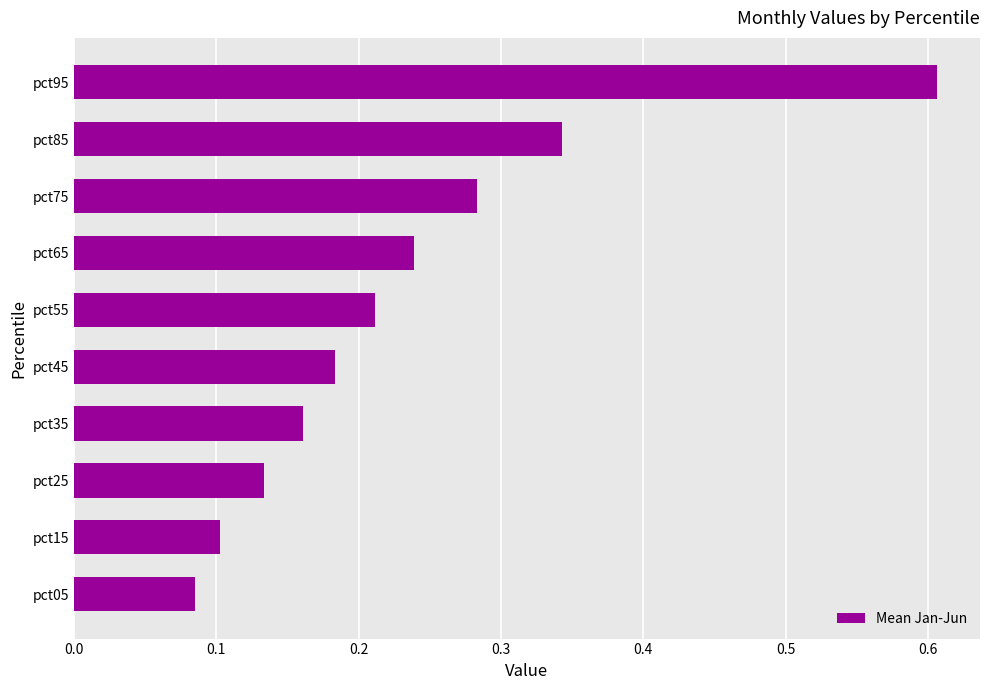

Is it true that the value at pct95 is 0.6?

True